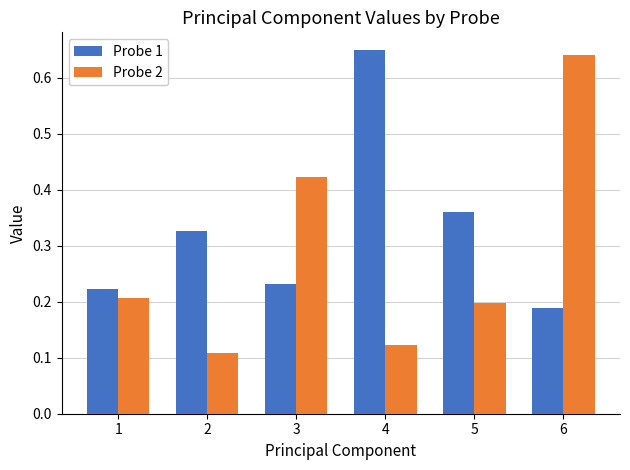

Which series changed the most between 1 and 4?

Probe 1